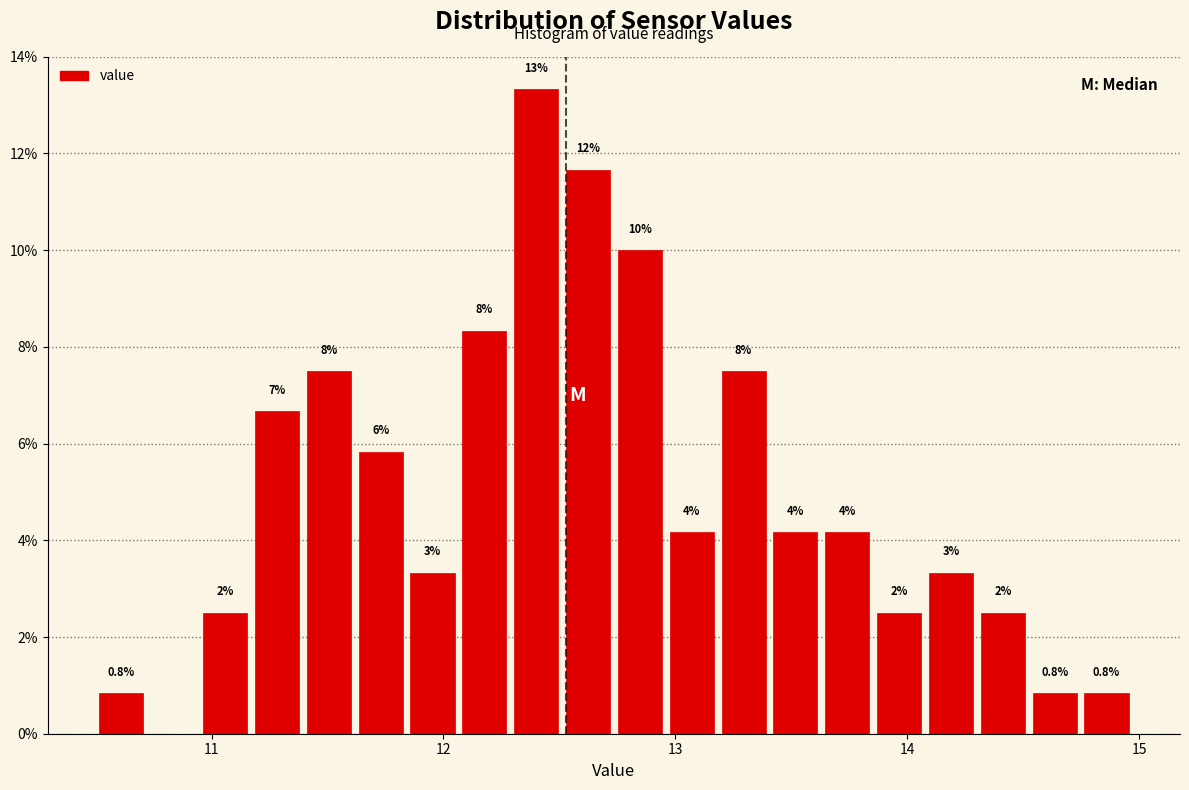

Read against the x-axis, roughly where is the centre of the tallest bar?

12.4